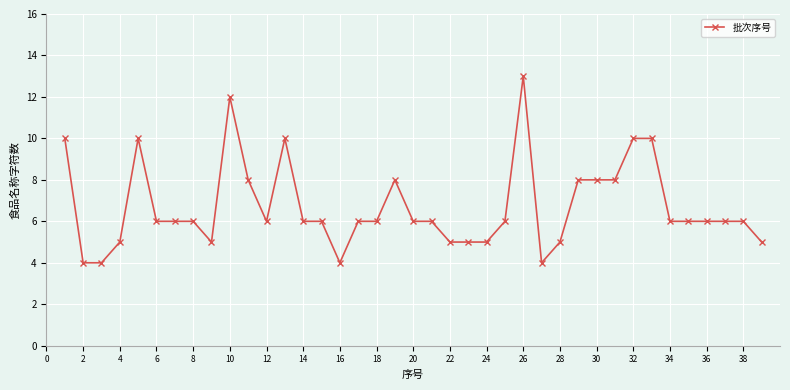

How many values are between 5 and 8?

28